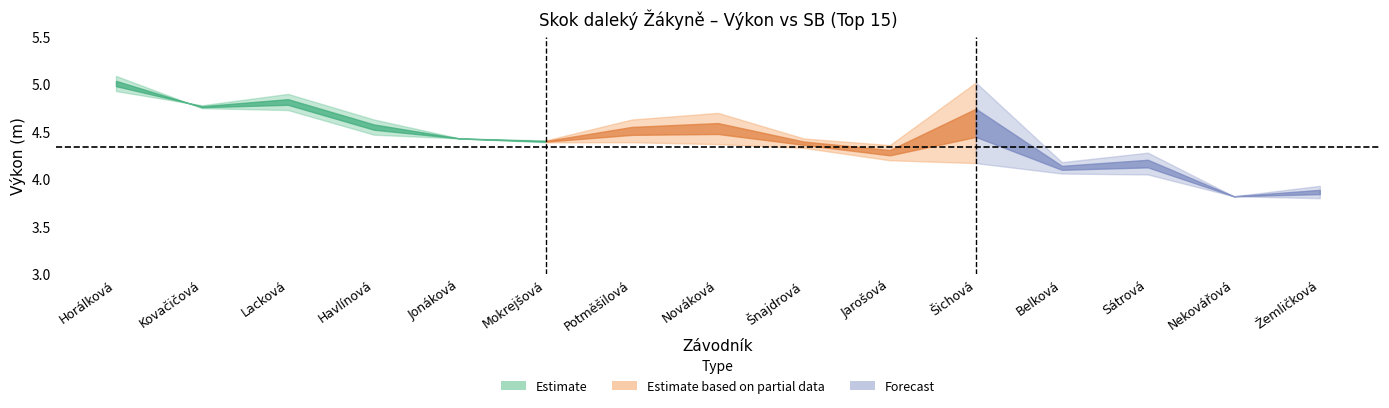

How many values in the SB series exceed 4?

12